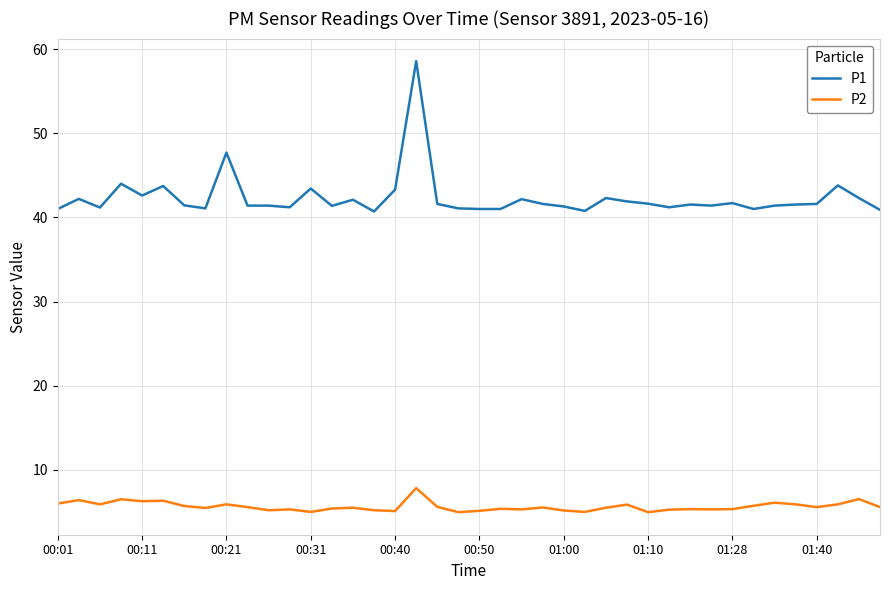

Which series has the largest range (max minus min)?

P1